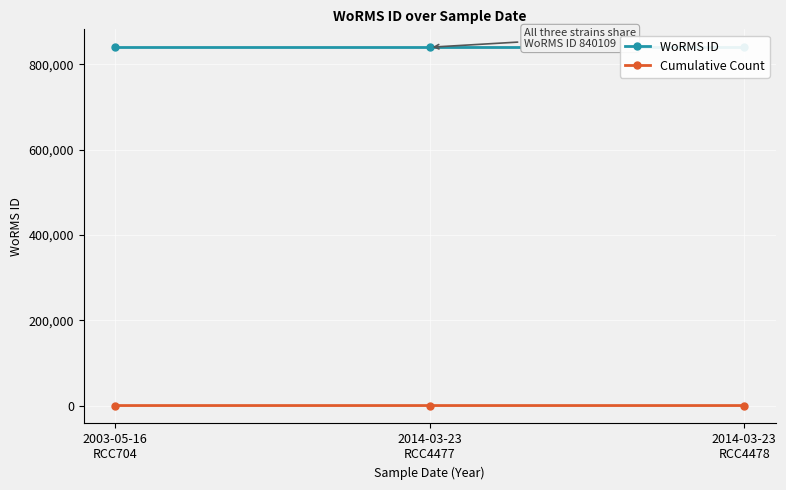

What is the total value across all series at 2014-03-23
RCC4478?

840112